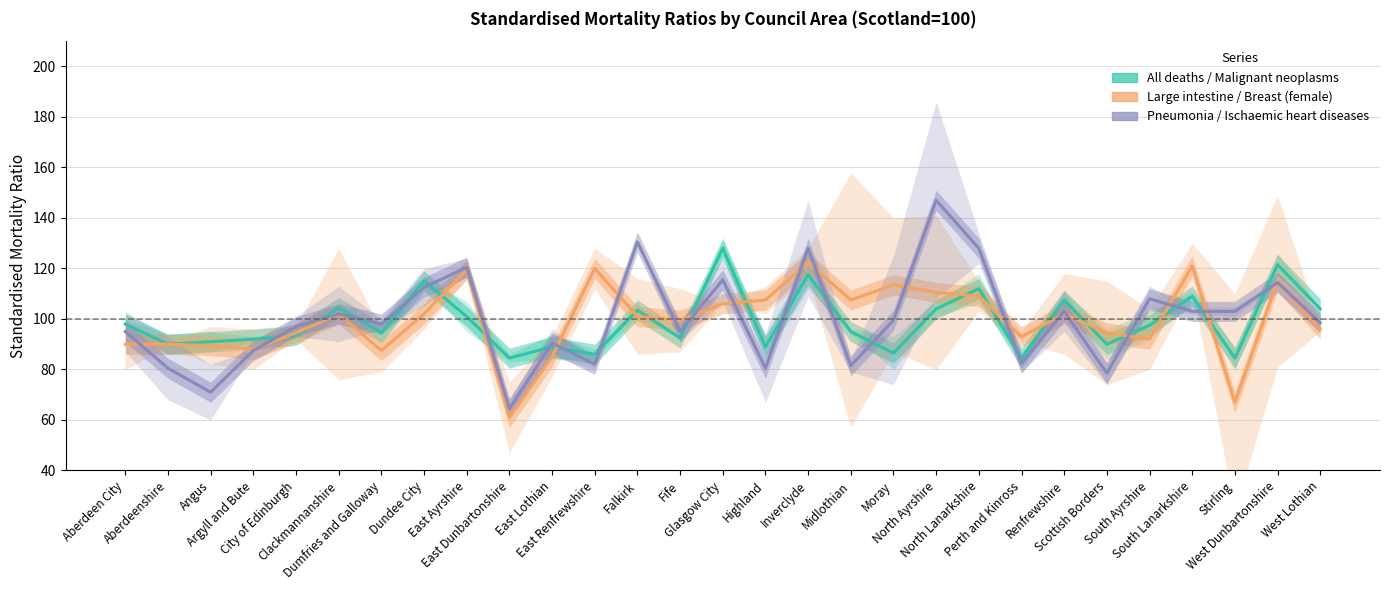

How many interior local valleys does the Pneumonia series have?

9